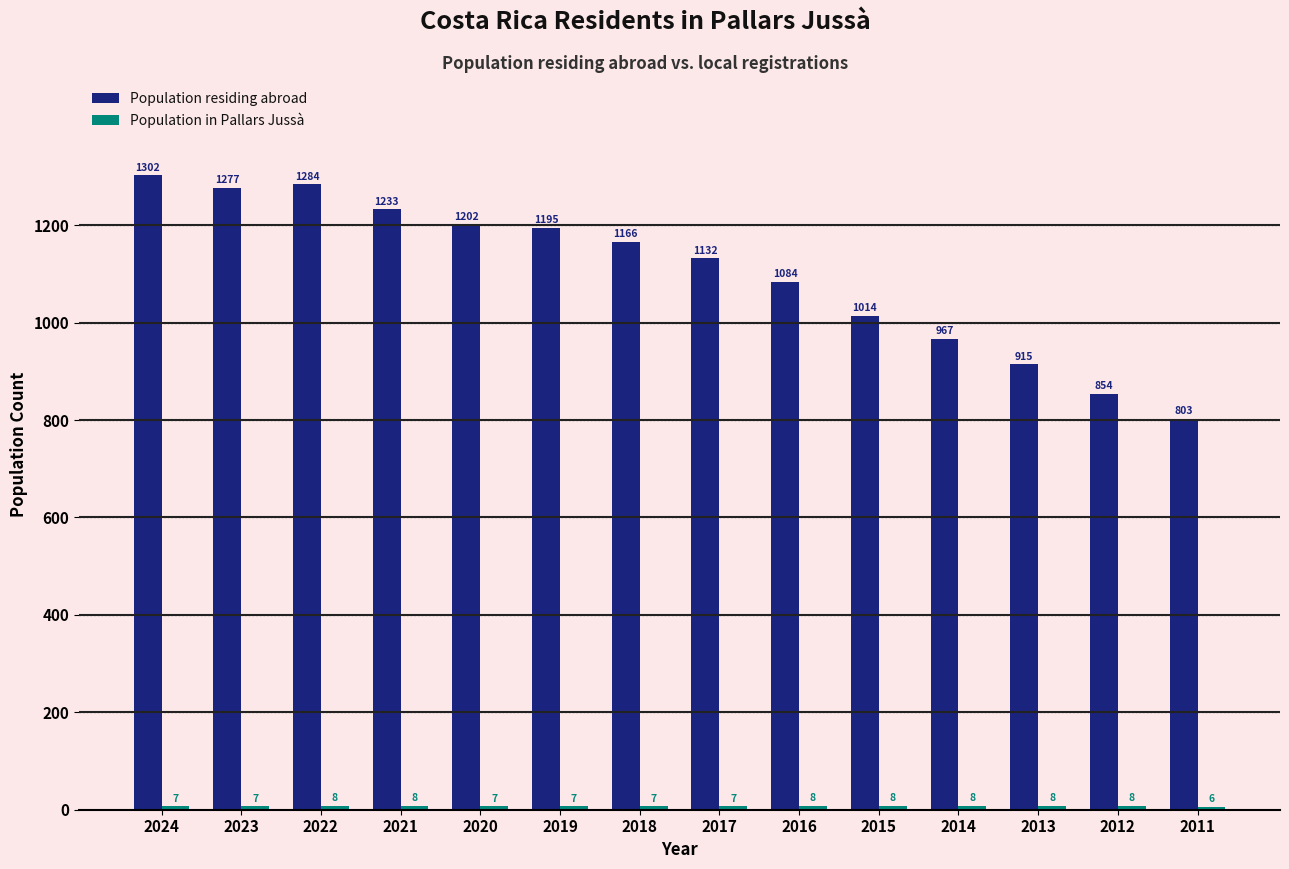

What is the total value across all series at 2021?

1241